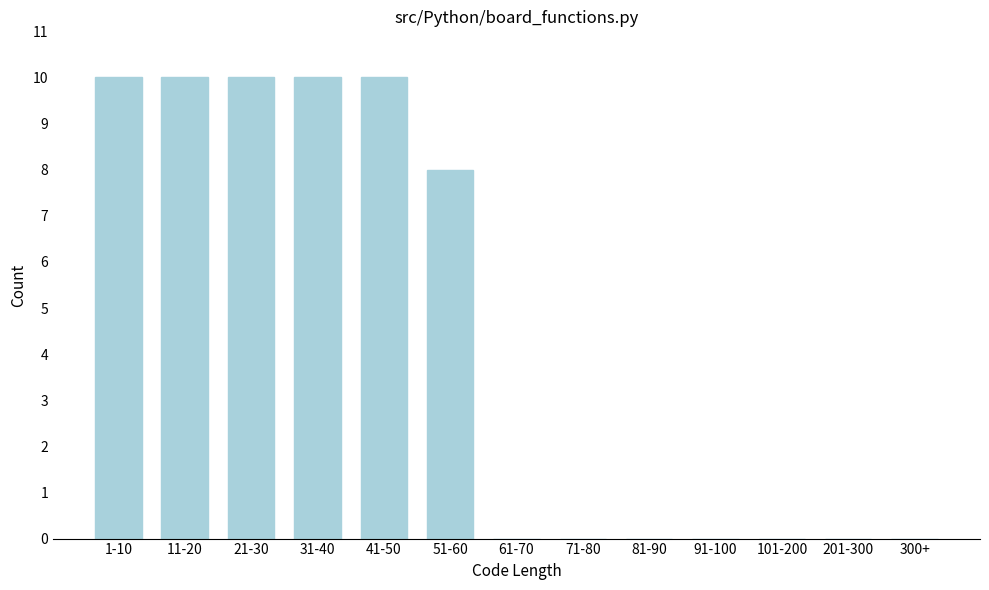

Reading left to right, list all the values displayed in this chart.

1-10=10	11-20=10	21-30=10	31-40=10	41-50=10	51-60=8	61-70=0	71-80=0	81-90=0	91-100=0	101-200=0	201-300=0	300+=0